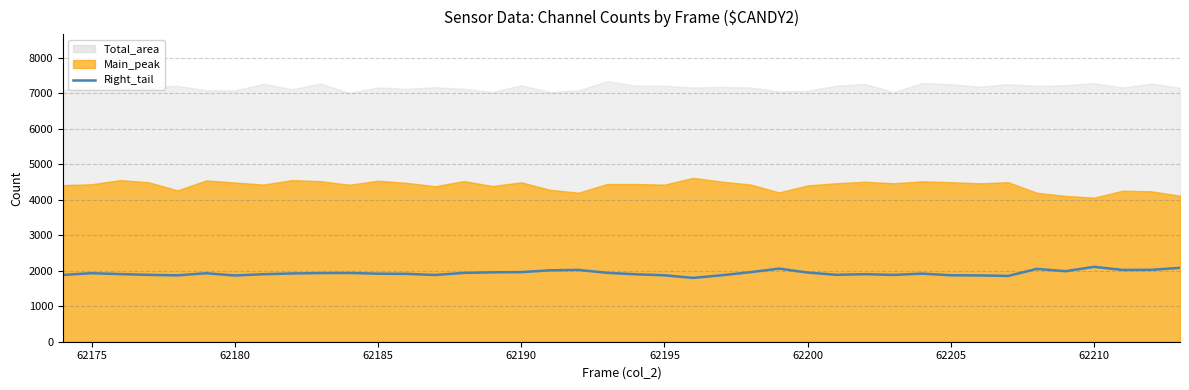

True or false: there are more than 1 points higher than both neighbors.

True